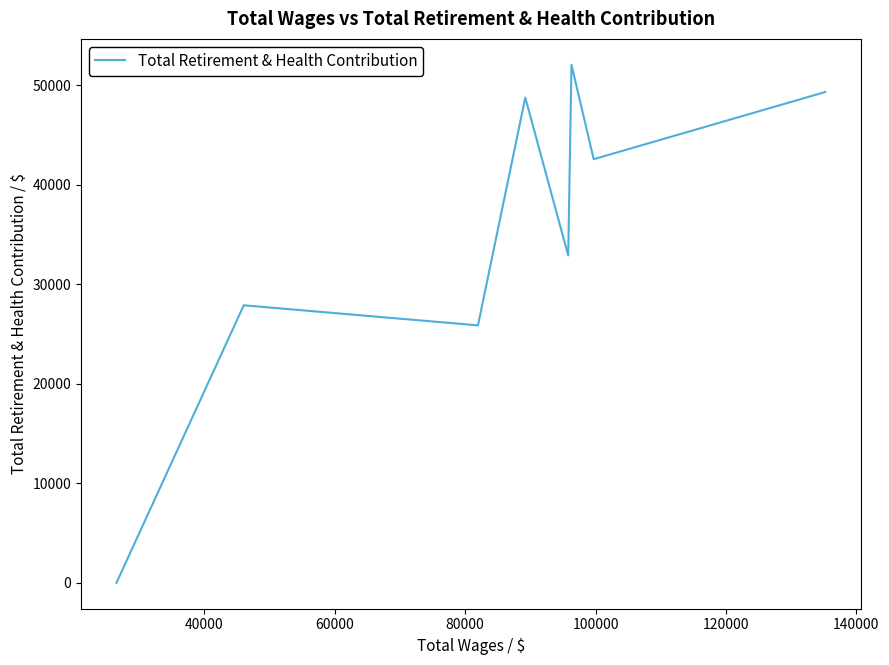

How many interior local peaks (higher than both neighbors) does the data have?

3